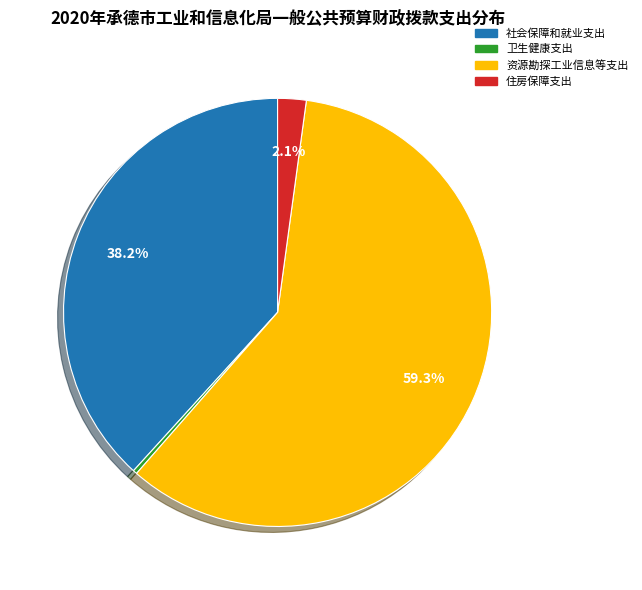

Does any single category account for the majority?

Yes